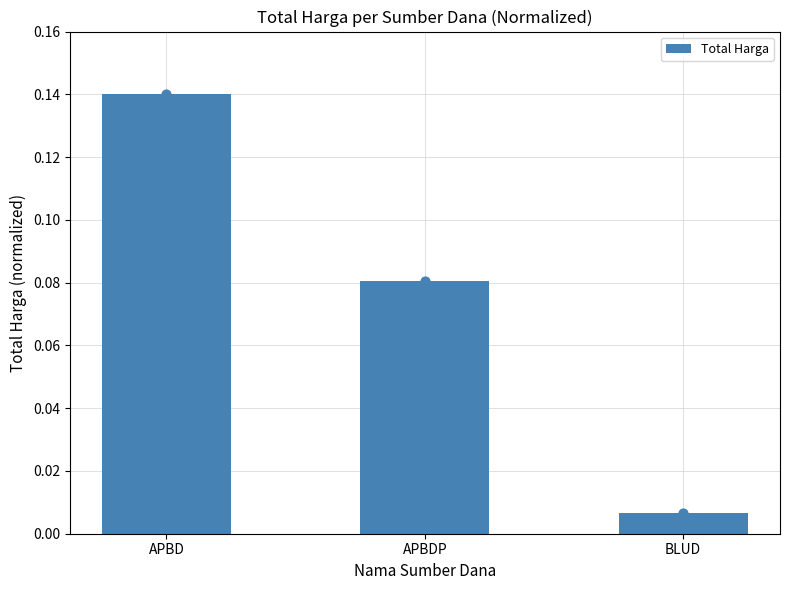

What is the change in value from APBD to APBDP?

-0.1